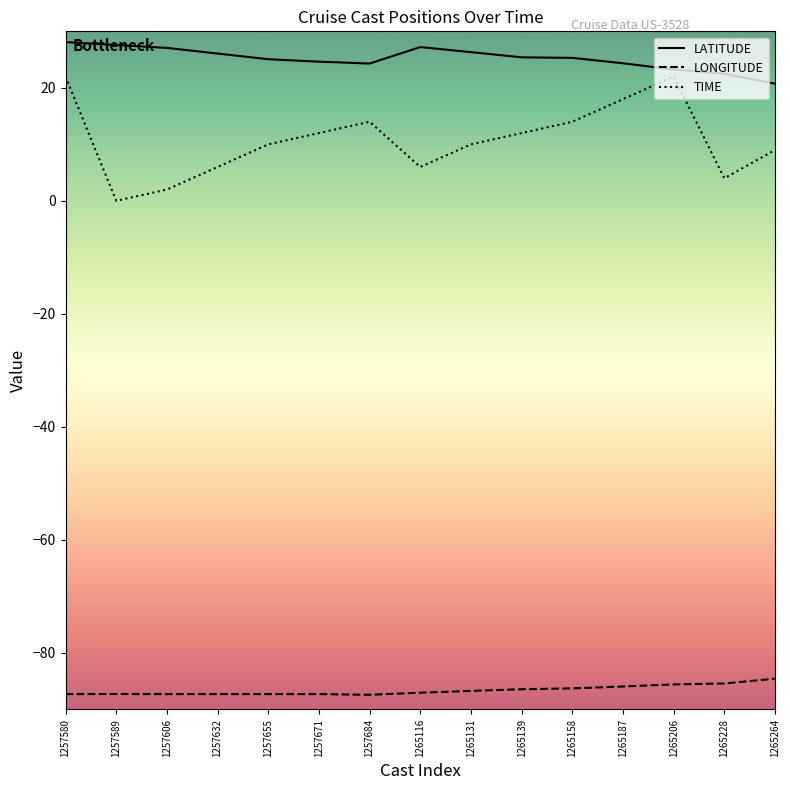

Is the value of TIME at 1265158 greater than the value of LONGITUDE at 1257580?

Yes